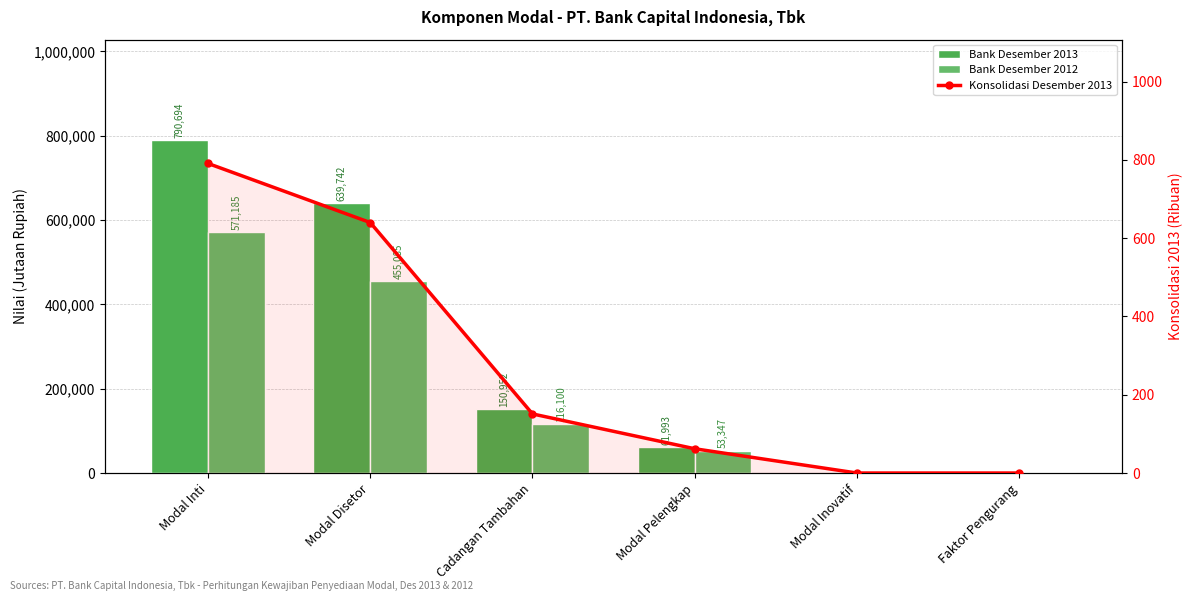

Which has a higher value, Faktor Pengurang or Modal Inovatif?

Faktor Pengurang